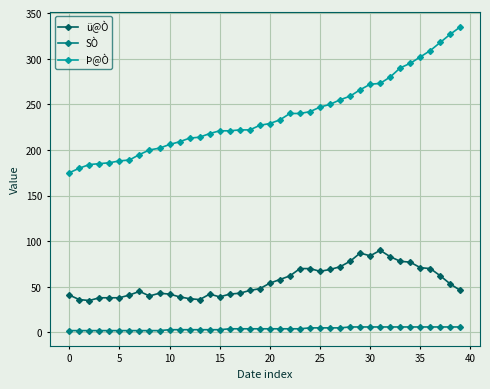

What is the minimum value for ü@Ò?

35